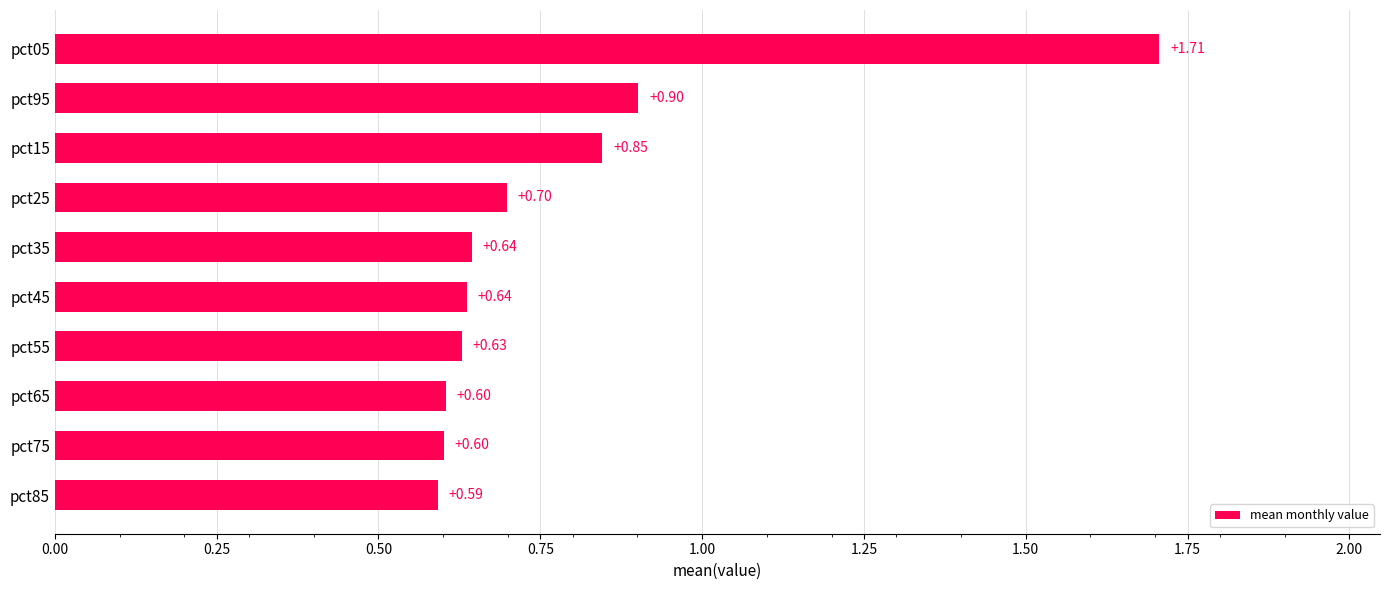

What is the sum of the values at pct55 and pct65?

1.2